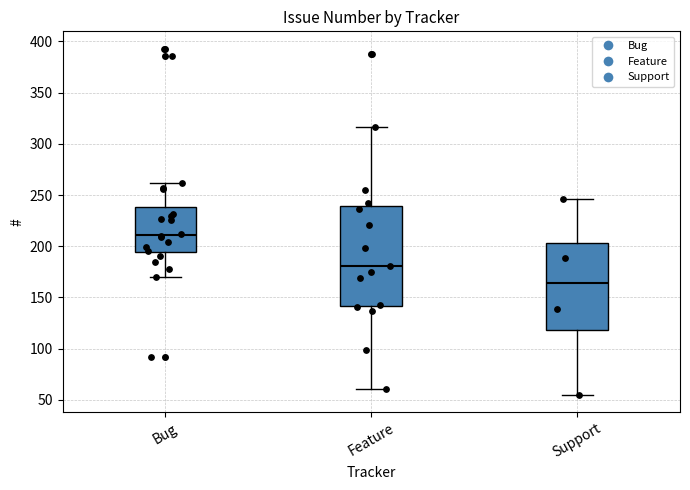

Where does the upper whisker of the box for Bug end on the y-axis? The values are not printed on the chart, so give them approximately, as read against the axis.

260